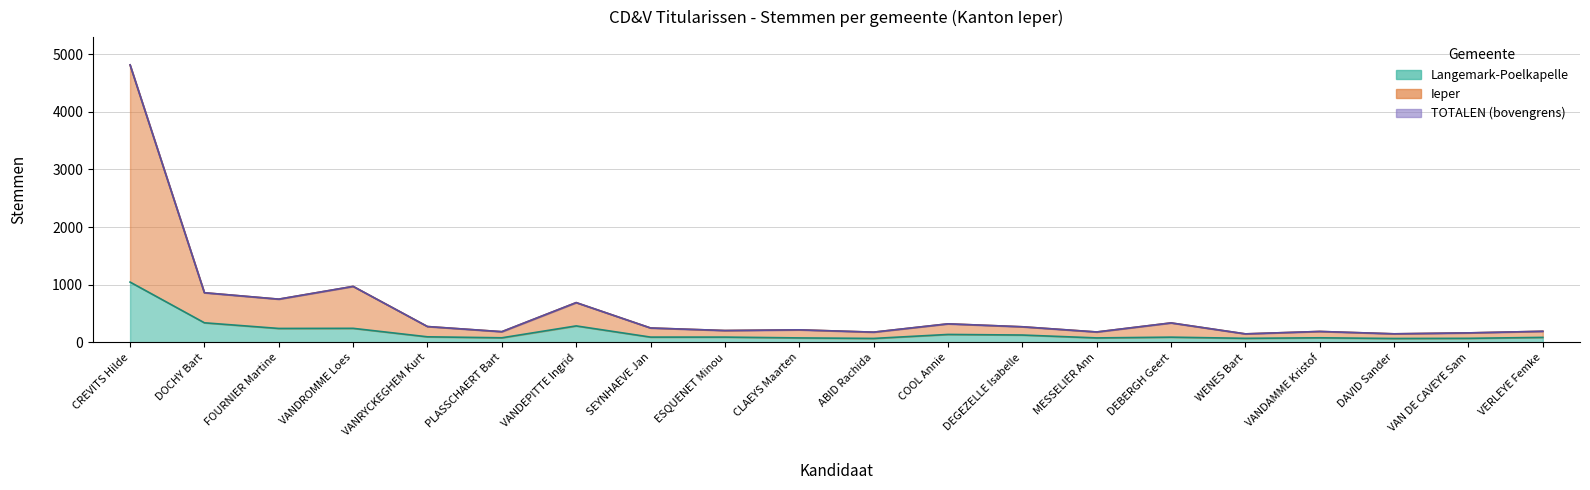

What is the sum of all Langemark-Poelkapelle values?

3498